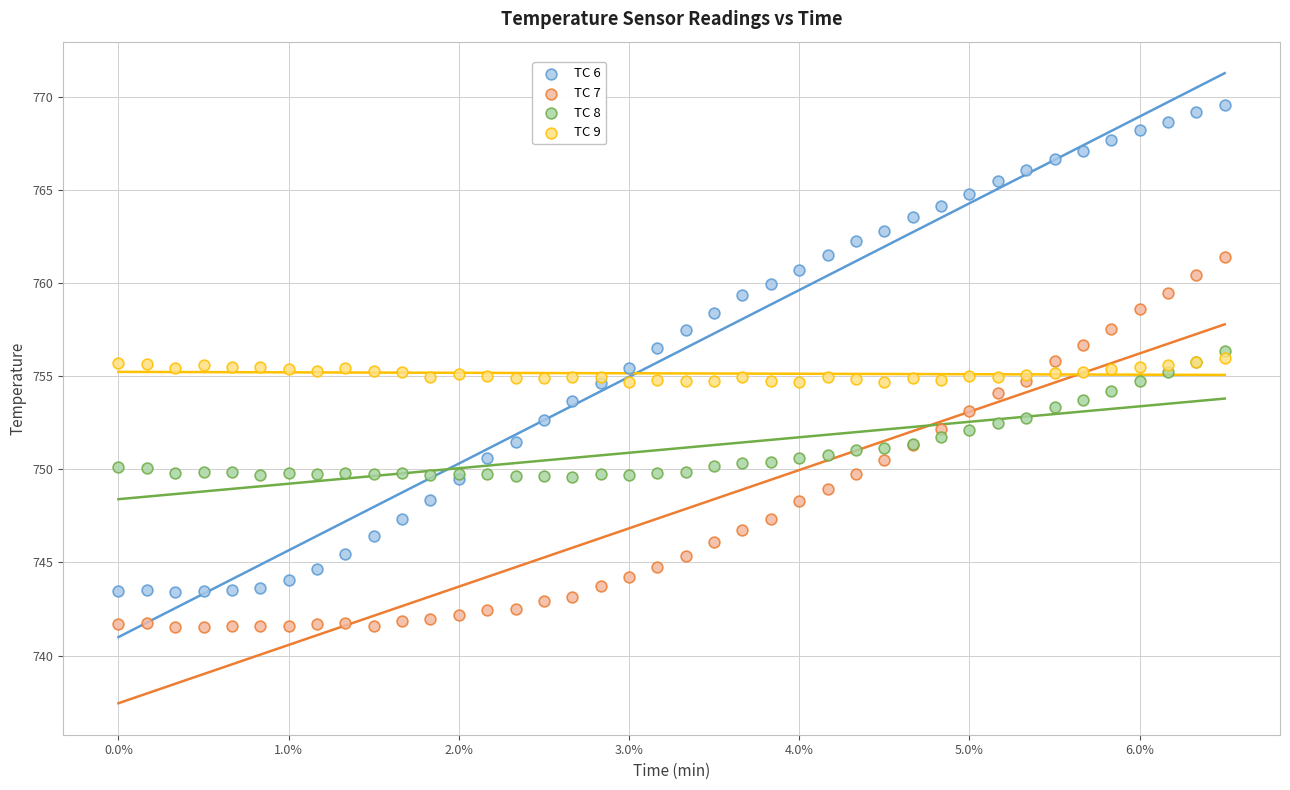

What is the X range (max minus min) for the scatter plot?

0.7